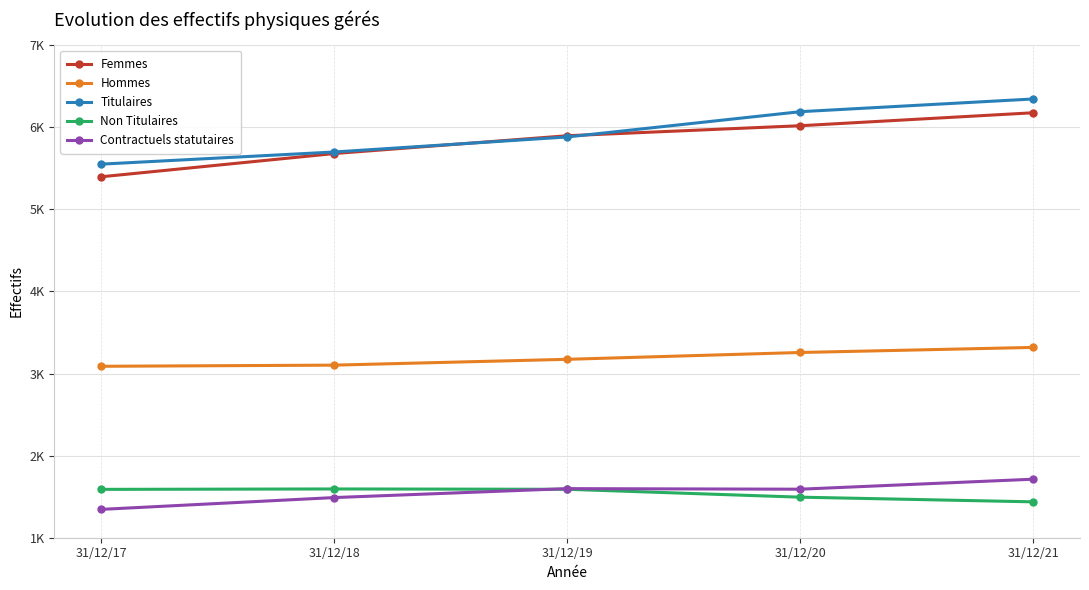

At 31/12/20, list the series in order from smallest to largest.

Non Titulaires, Contractuels statutaires, Hommes, Femmes, Titulaires